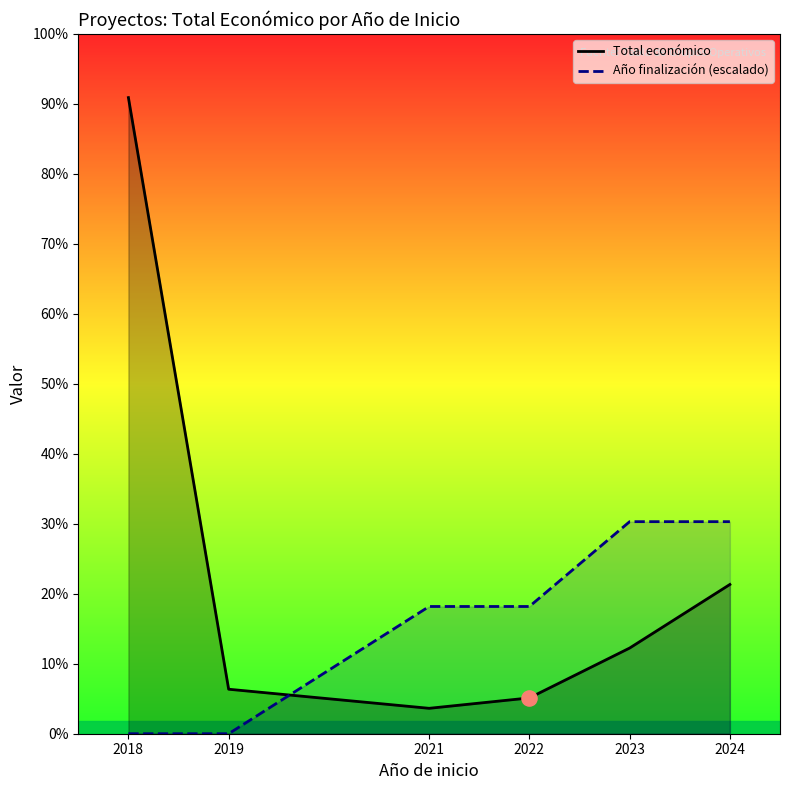

Which series reaches the minimum Y coordinate?

Año finalización (escalado)